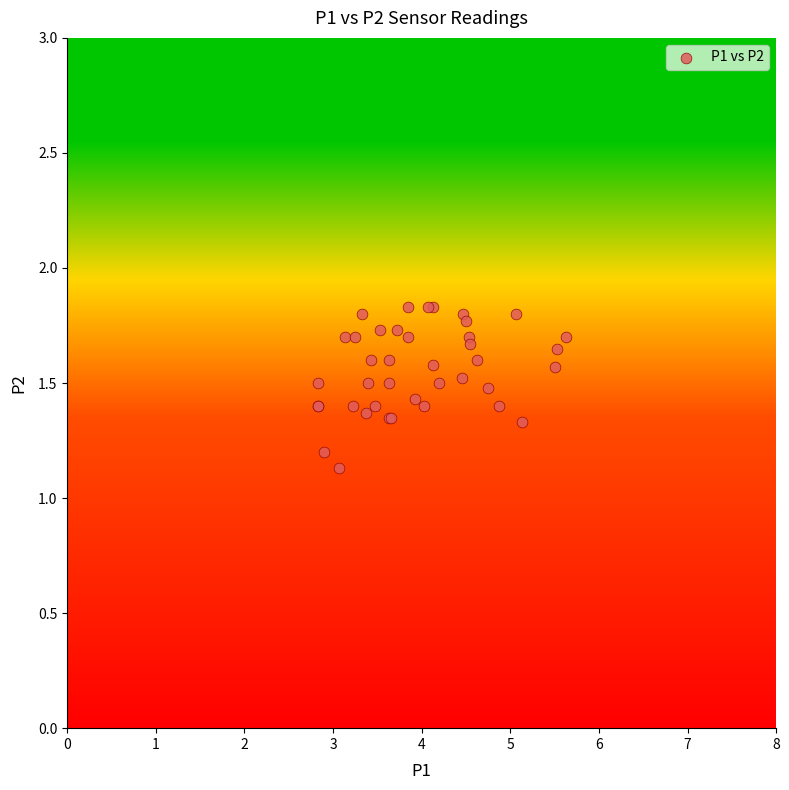

What Y value in the scatter plot is closest to 1?

1.1